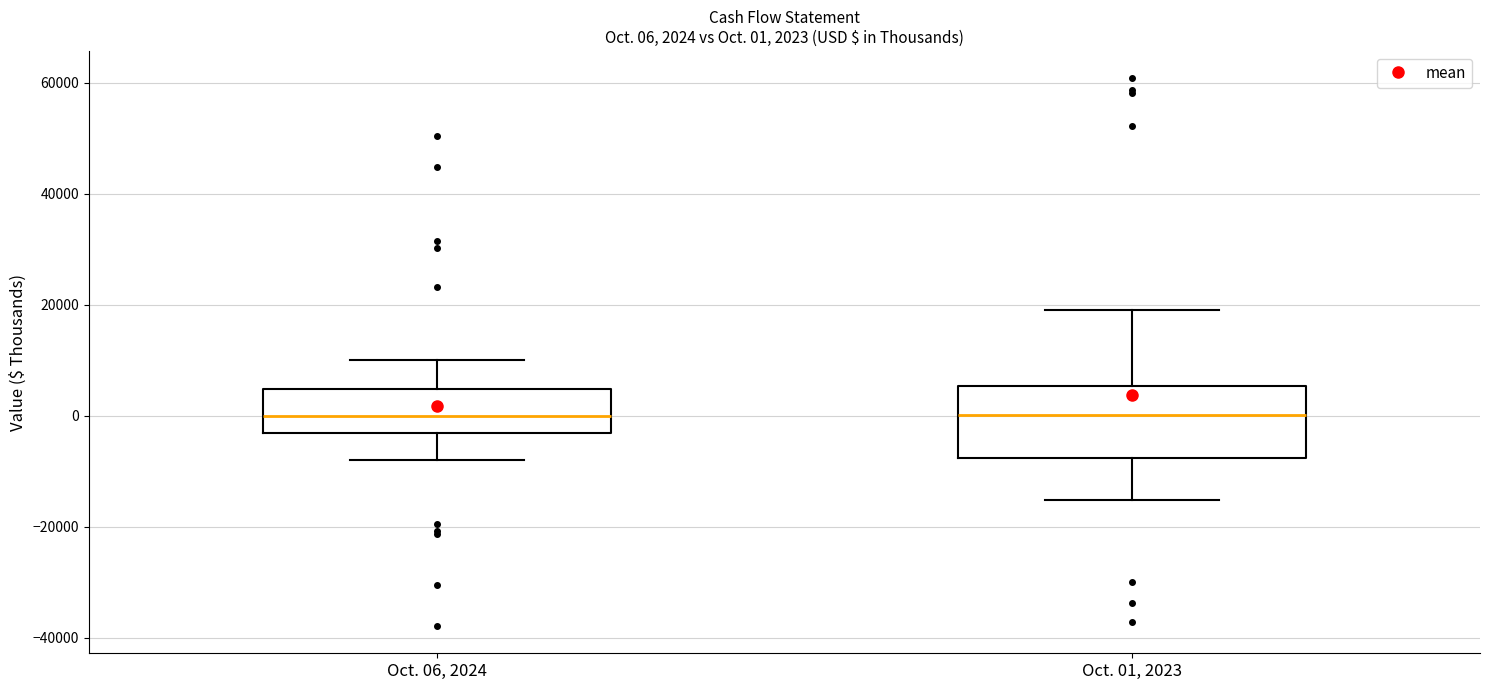

Comparing the boxes themselves (not the whiskers), which one is the tallest?

Oct. 01, 2023